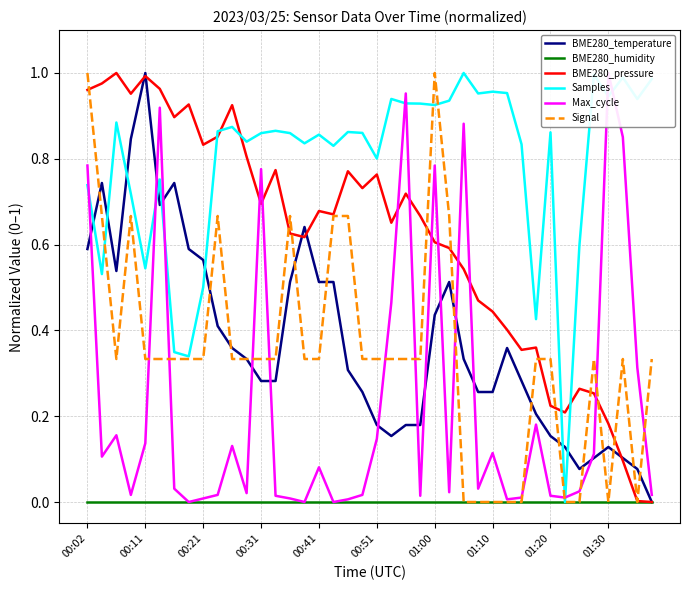

The value of BME280_temperature at 00:02 is 0.6. True or false?

True